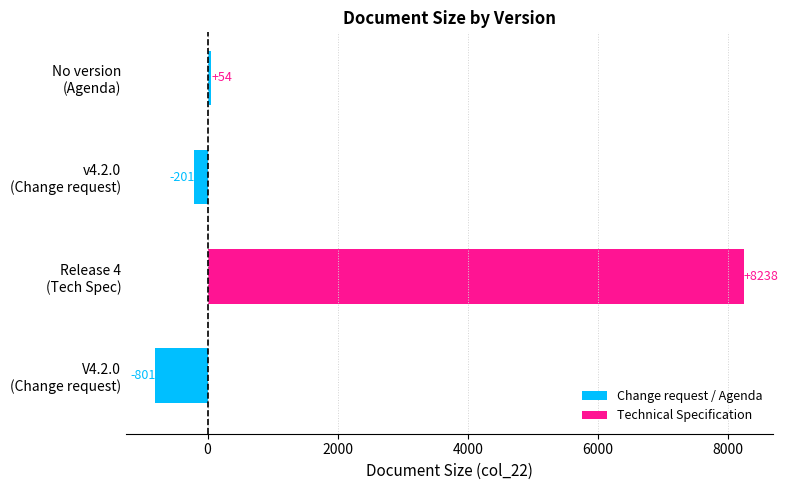

List the labels in order of value, smallest first.

V4.2.0
(Change request), v4.2.0
(Change request), No version
(Agenda), Release 4
(Tech Spec)